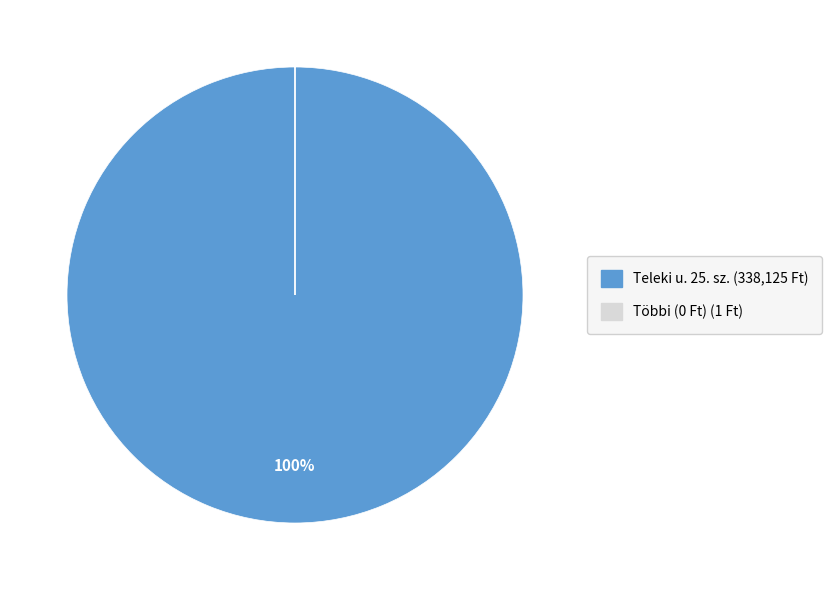

To the nearest percent, what is the difference between the largest and smallest slice percentages?

100%